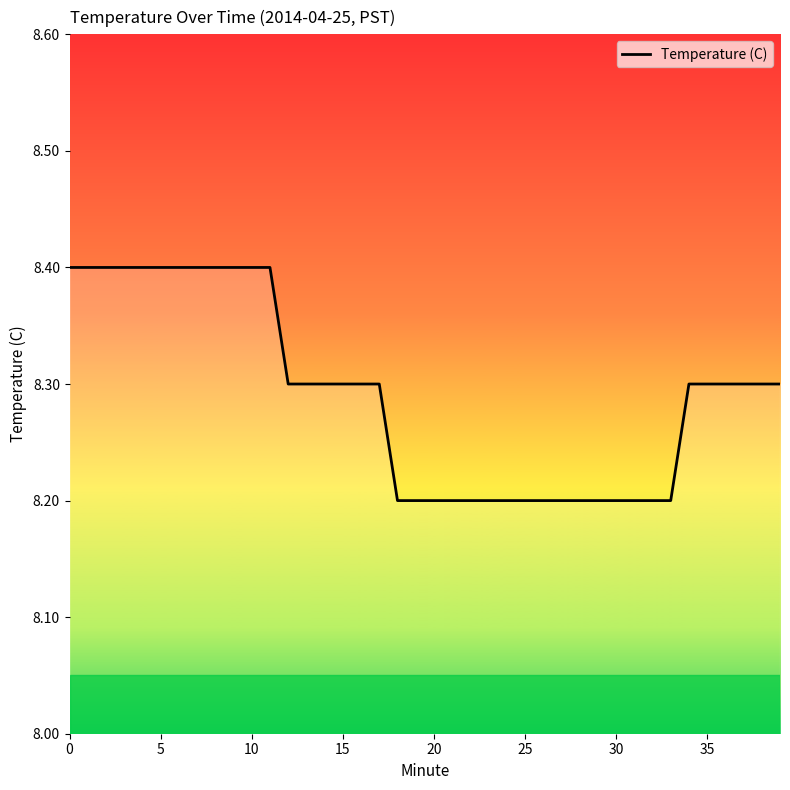

What is the minimum value shown in the chart?

8.2